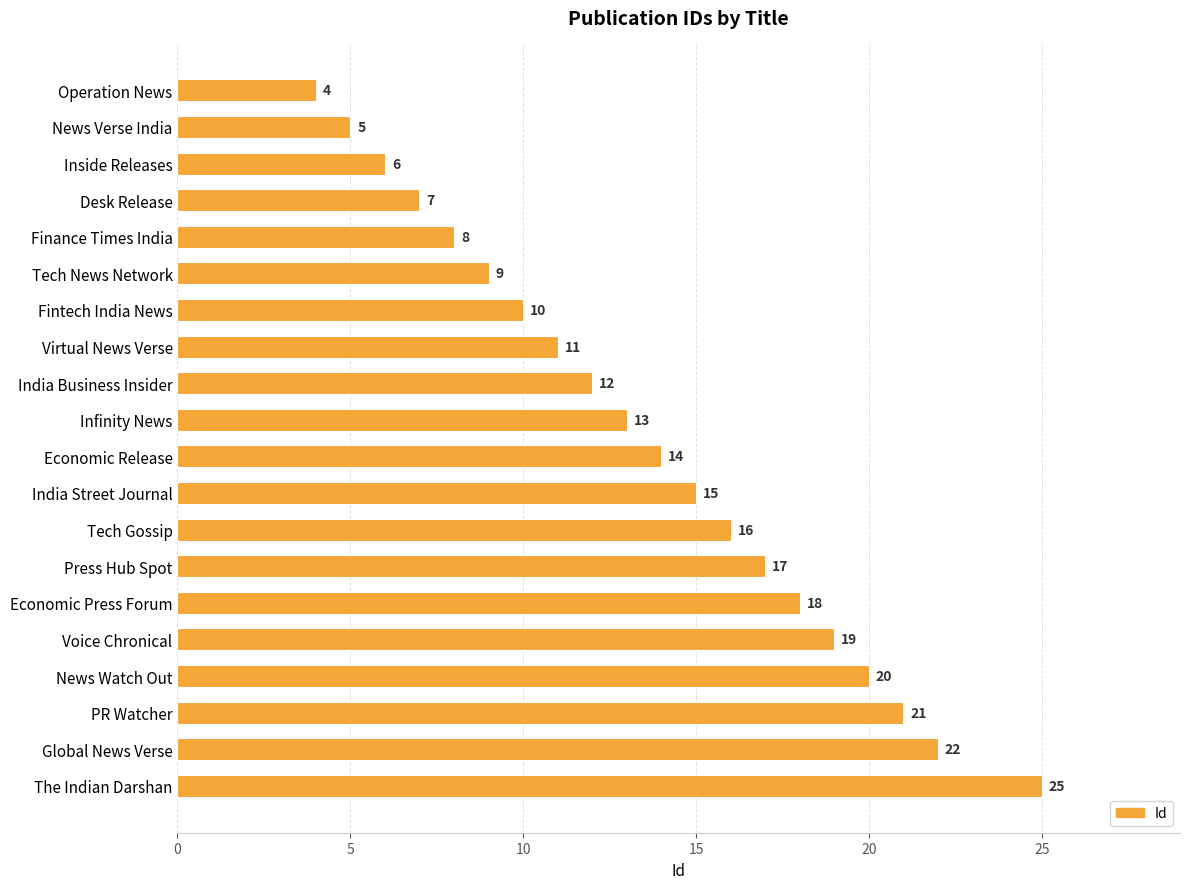

Between Economic Release and Economic Press Forum, which is larger?

Economic Press Forum